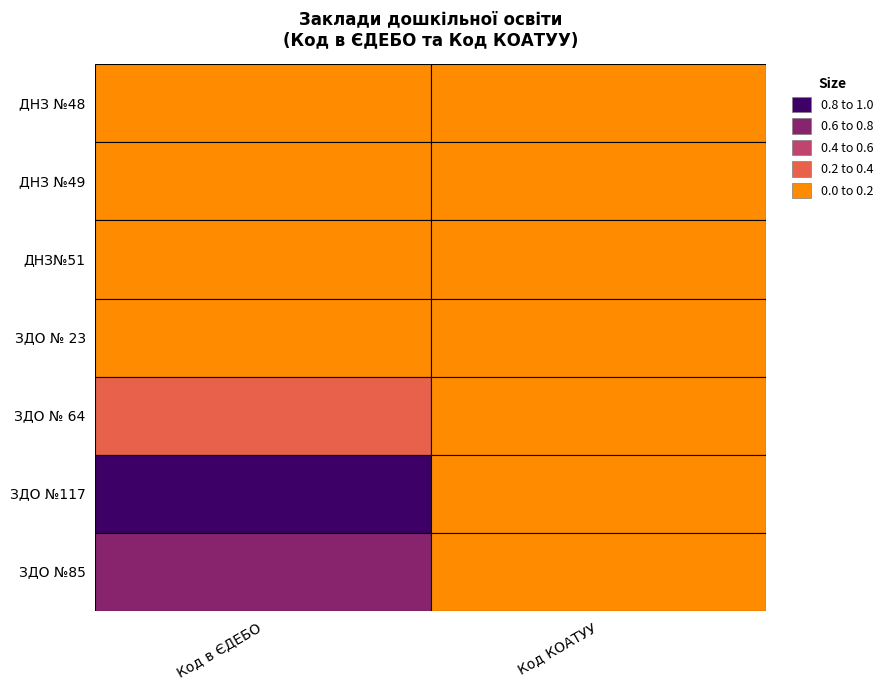

What is the difference between the highest and lowest values at Код в ЄДЕБО?

43